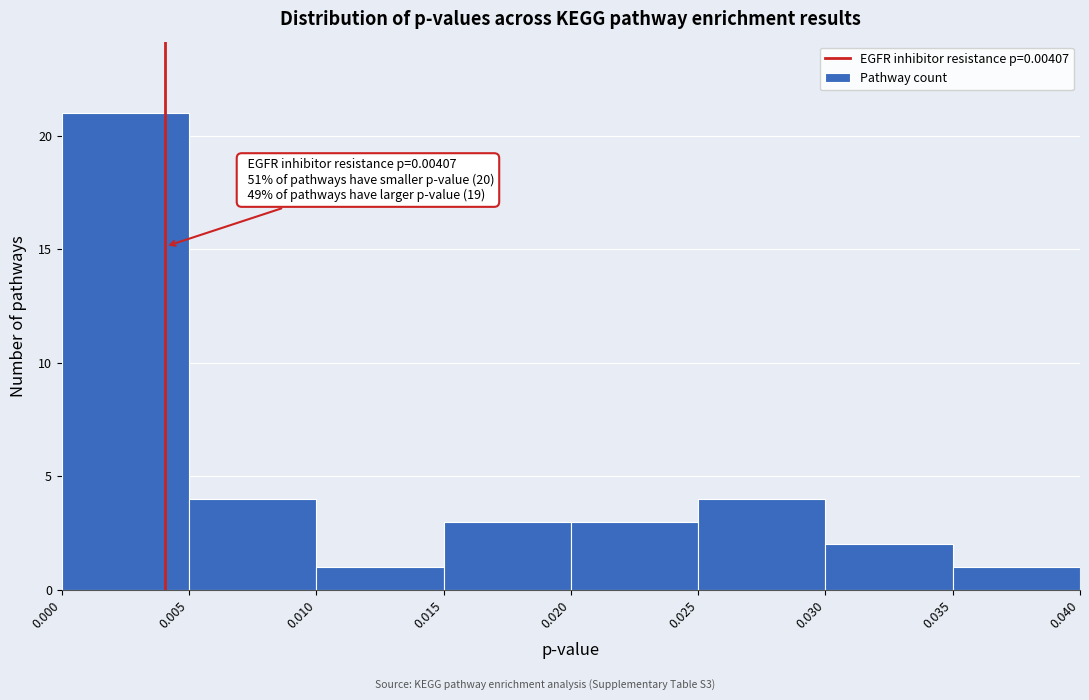

Over which range of the x-axis is the bar tallest?

0.000 to 0.005